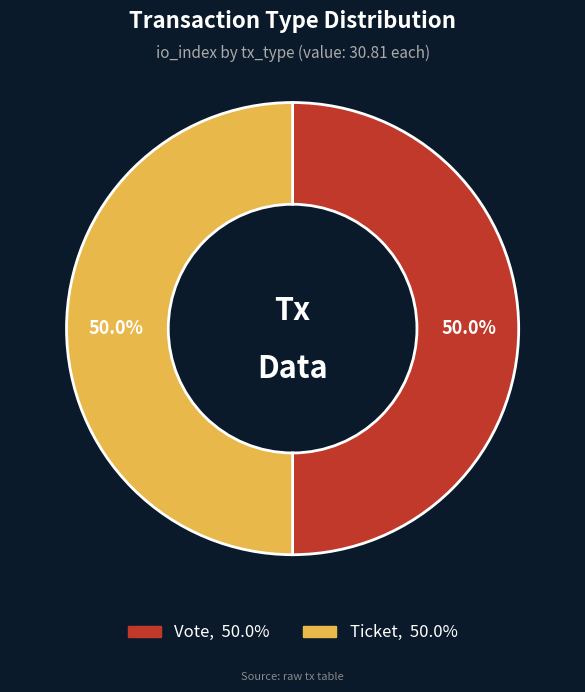

Approximately how many times larger is the value at Ticket compared to Vote?

1.0